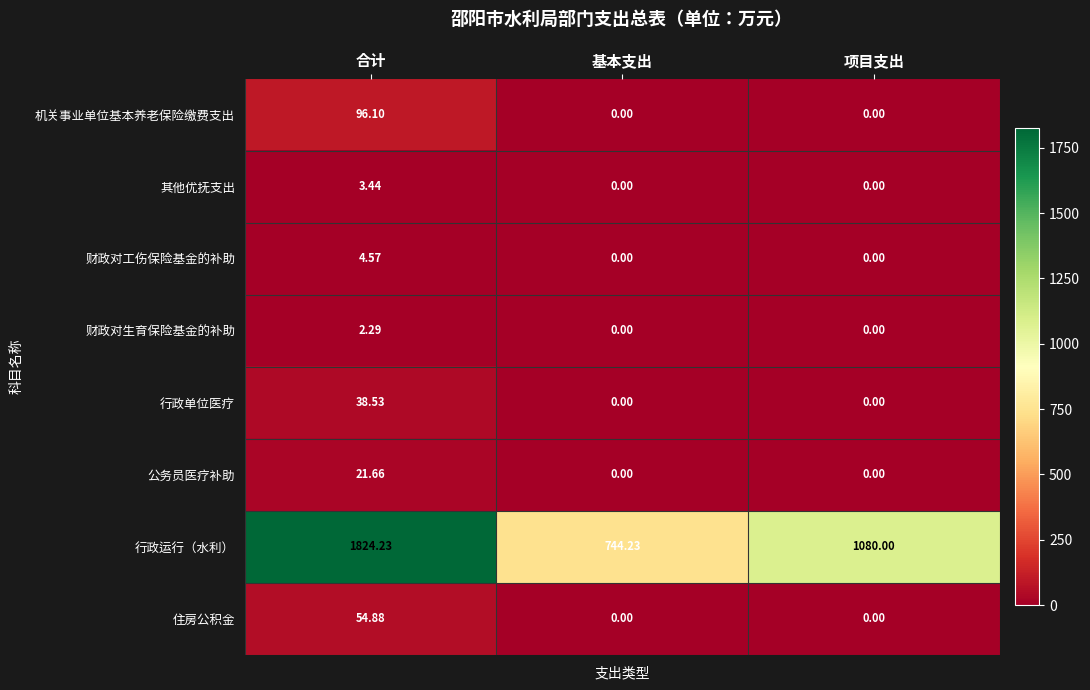

What is the total value across all series at 合计?

2045.7